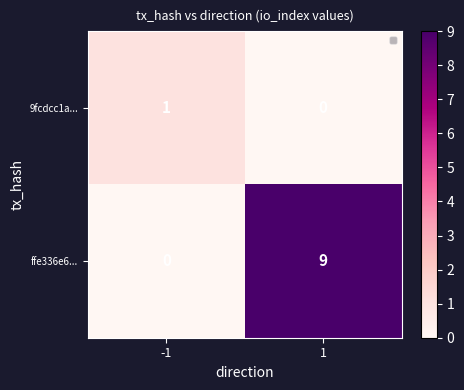

What is the sum of all ffe336e6... values?

9